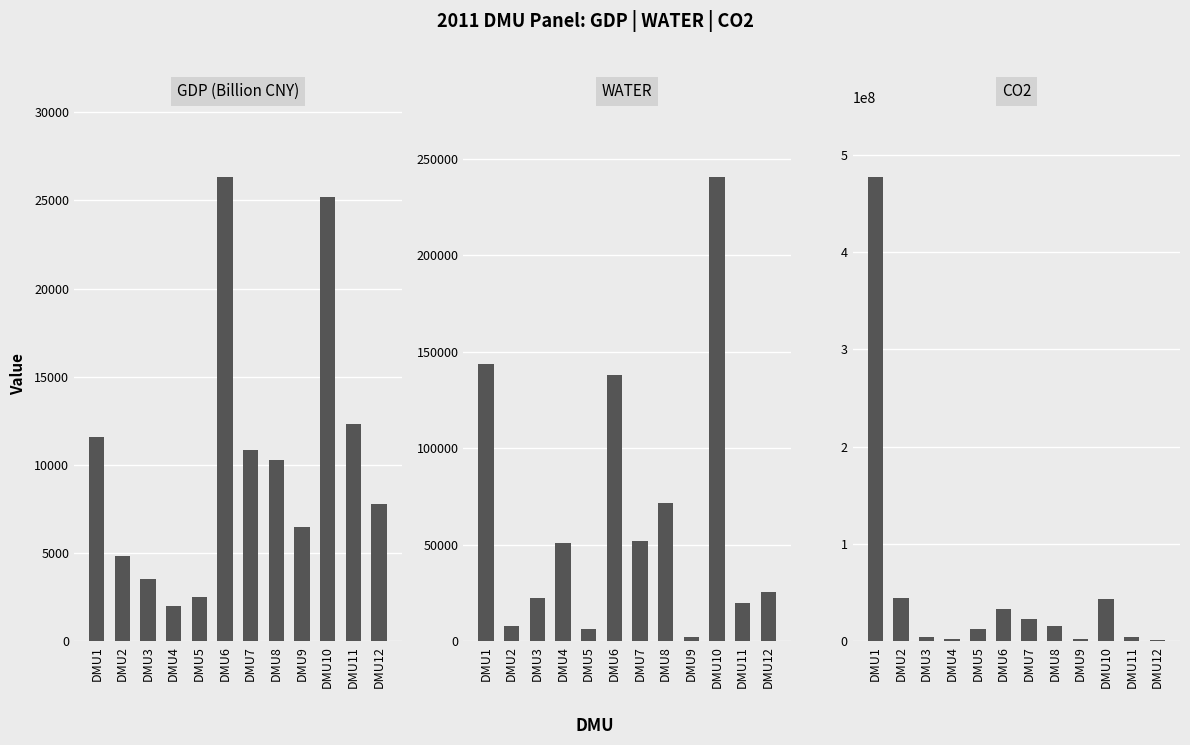

Reading left to right, transcribe all the data shown in this chart.

GDP (Billion CNY): DMU1=11602.6	DMU2=4816.6	DMU3=3510.2	DMU4=2021.6	DMU5=2495.5	DMU6=26340.3	DMU7=10820.7	DMU8=10259.2	DMU9=6500.9	DMU10=25181.0	DMU11=12323.4	DMU12=7784.4
WATER: DMU1=143493.0	DMU2=8172.0	DMU3=22643.0	DMU4=51181.0	DMU5=6191.0	DMU6=138116.0	DMU7=51950.0	DMU8=71664.0	DMU9=2090.0	DMU10=240802.0	DMU11=19878.0	DMU12=25785.0
CO2: DMU1=477479148.8	DMU2=43963478.6	DMU3=4096549.9	DMU4=2093589.9	DMU5=12285402.3	DMU6=33344054.2	DMU7=23099600.6	DMU8=15598246.6	DMU9=2132173.0	DMU10=43880118.6	DMU11=4118287.9	DMU12=1341325.8